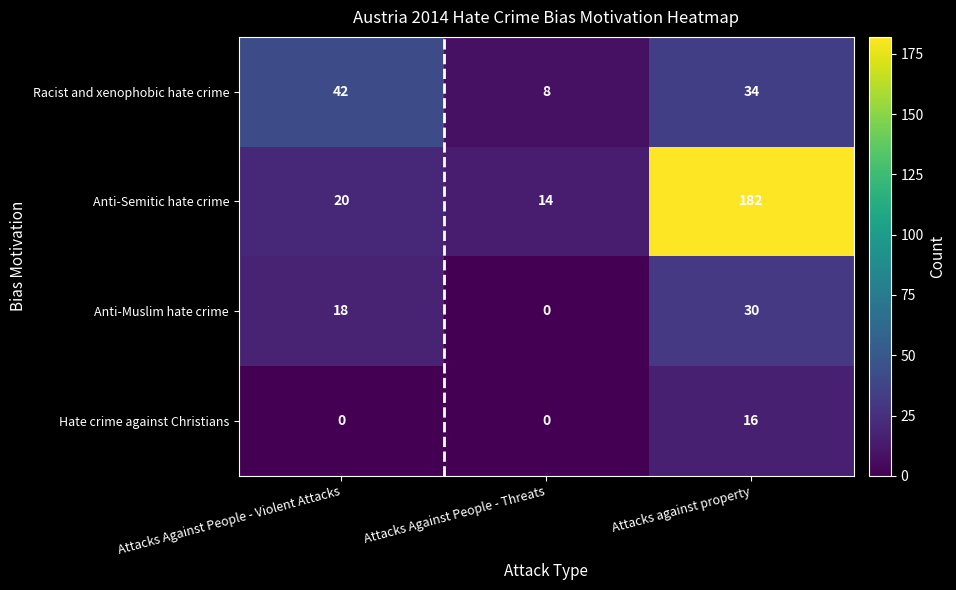

How many positive values does the Anti-Muslim hate crime series have?

2